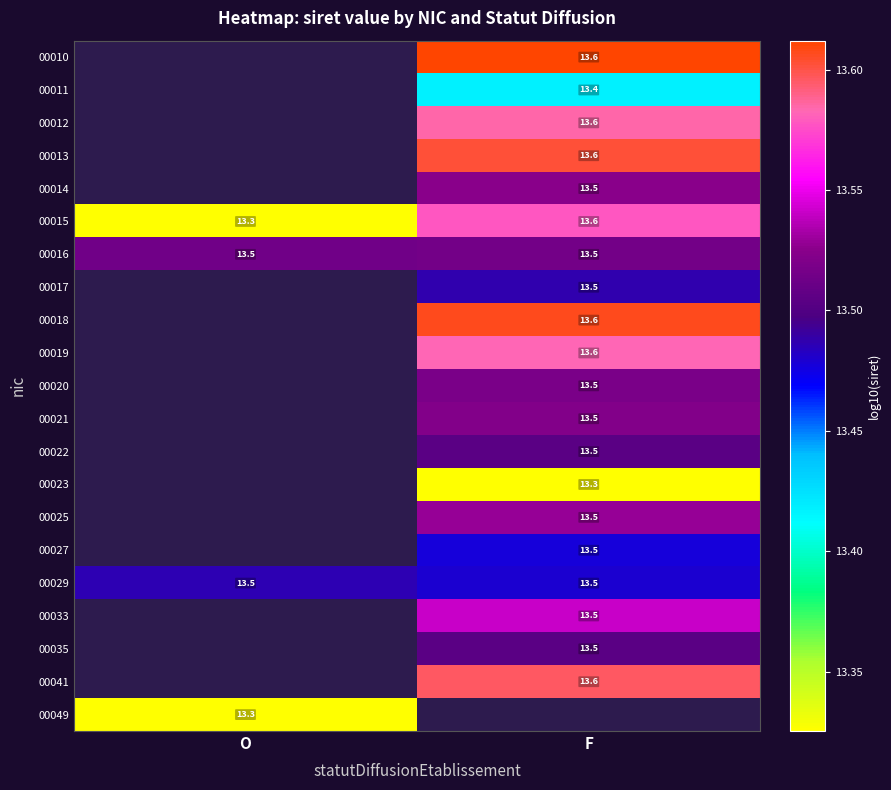

At which label does 00021 first exceed 13?

F